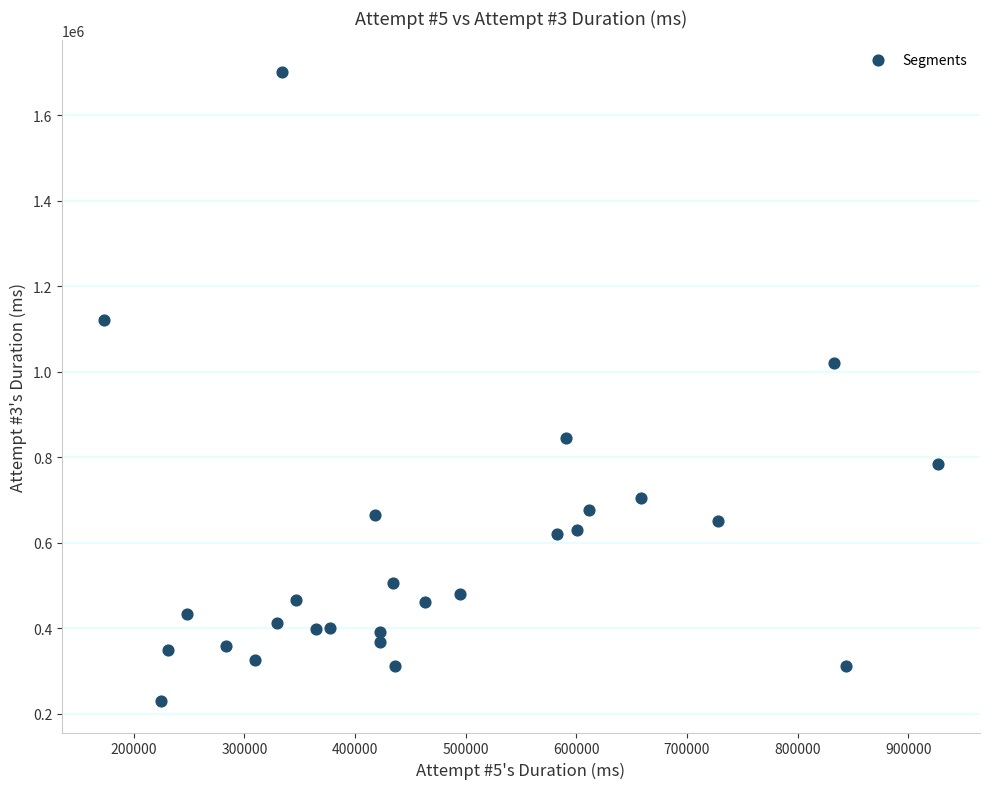

What is the range of Y values (max minus min)?

1471631